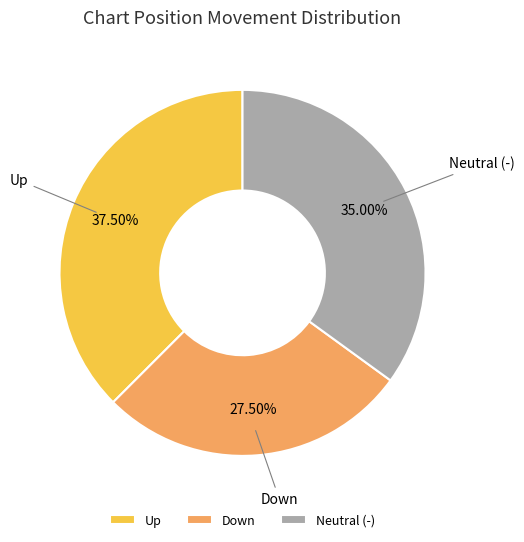

Which category has the smallest portion of the pie?

Down